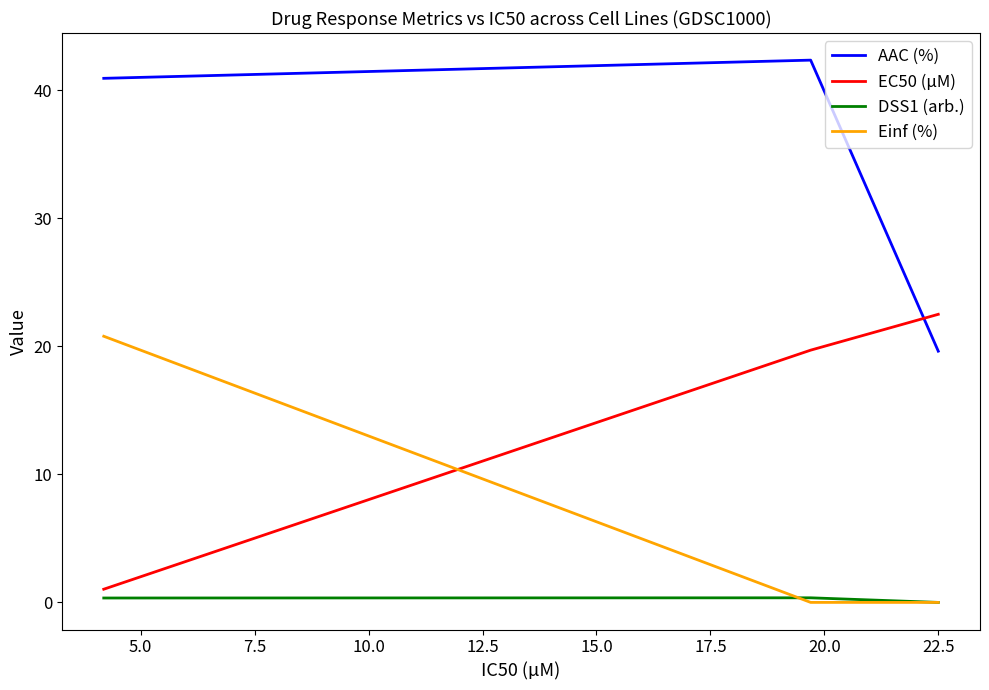

What is the maximum value shown in the chart?

42.4